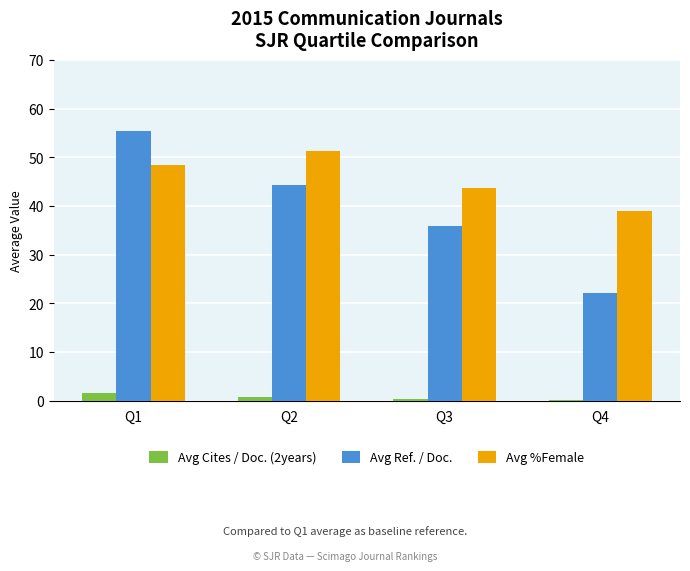

At which category is the sum across all series the highest?

Q1